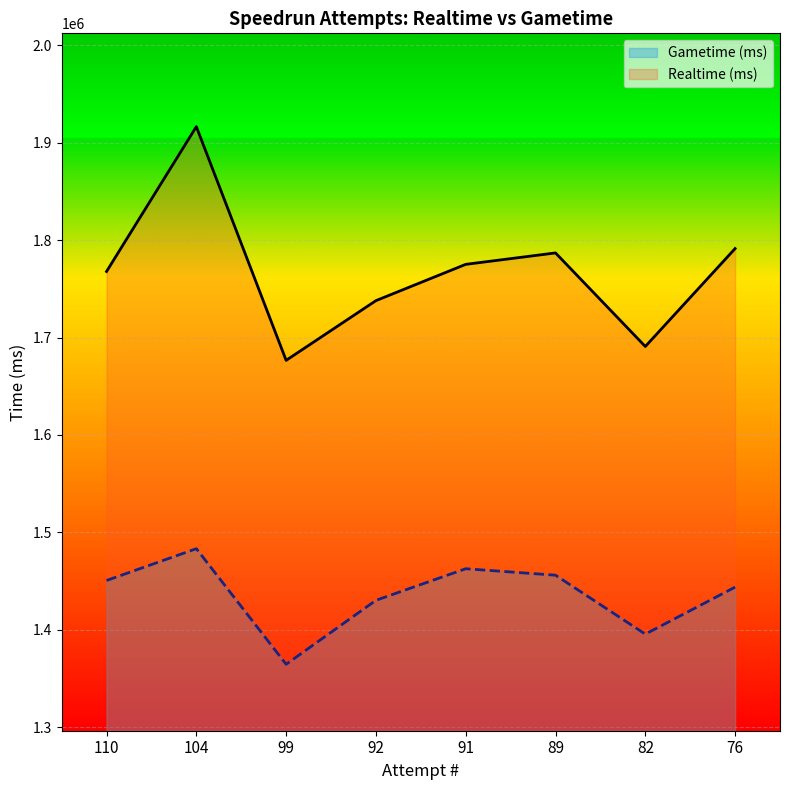

What are all the series names shown in the legend?

Gametime (ms), Realtime (ms)